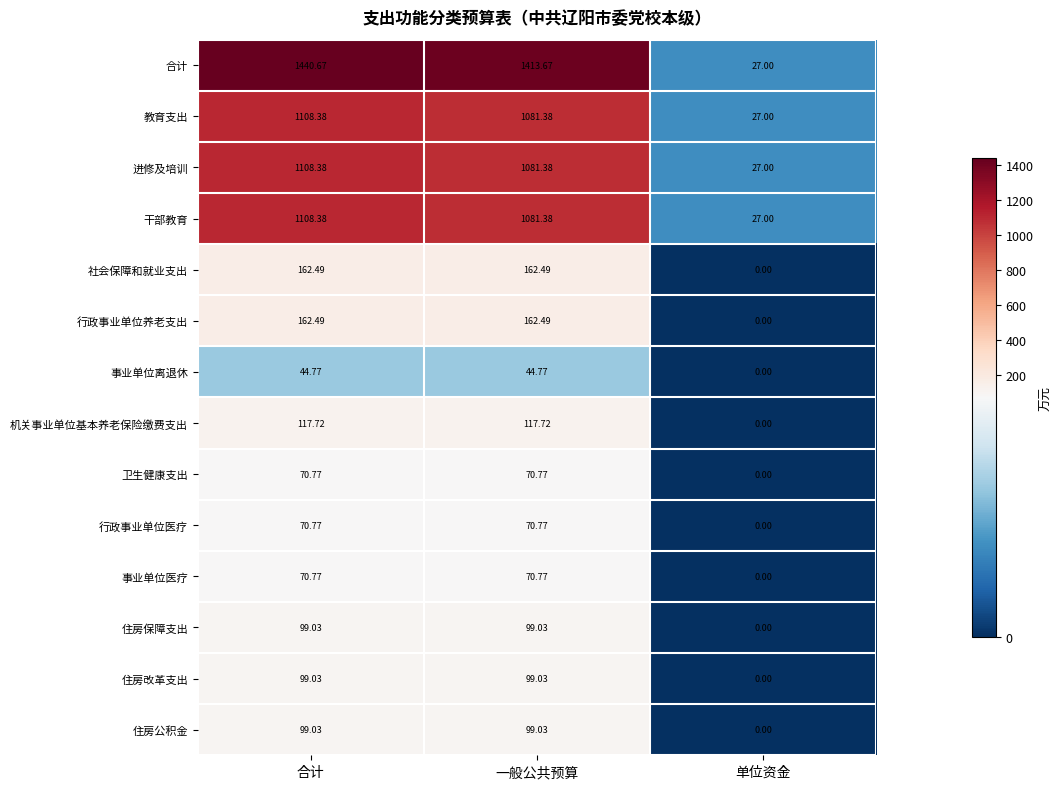

Which series has the largest total across all categories?

合计